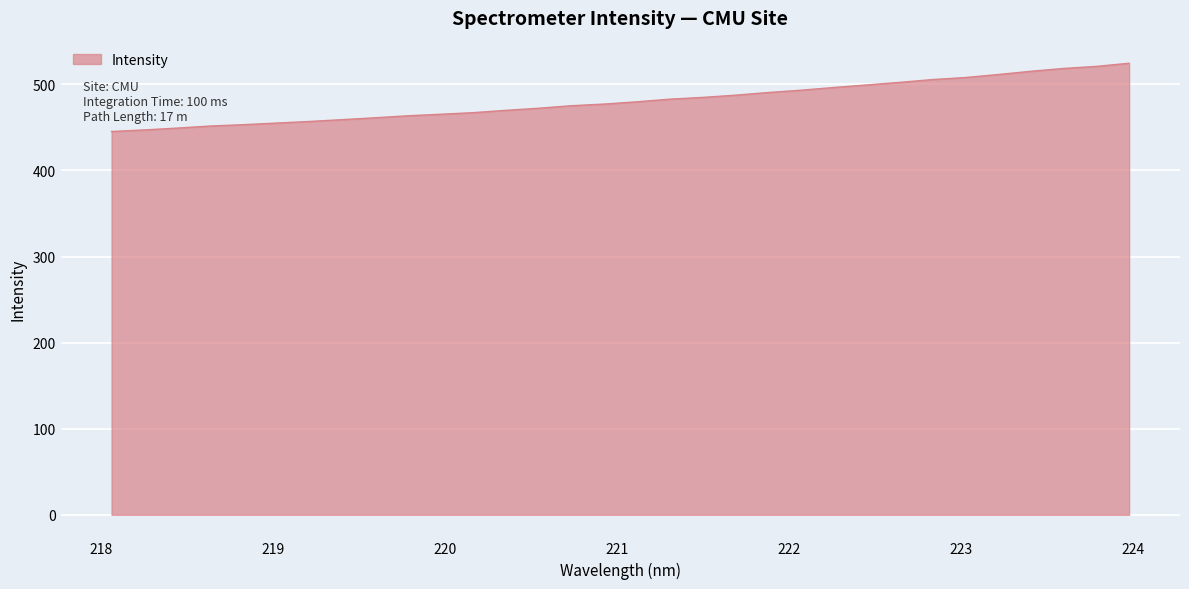

Count the number of categories in the chart.

32